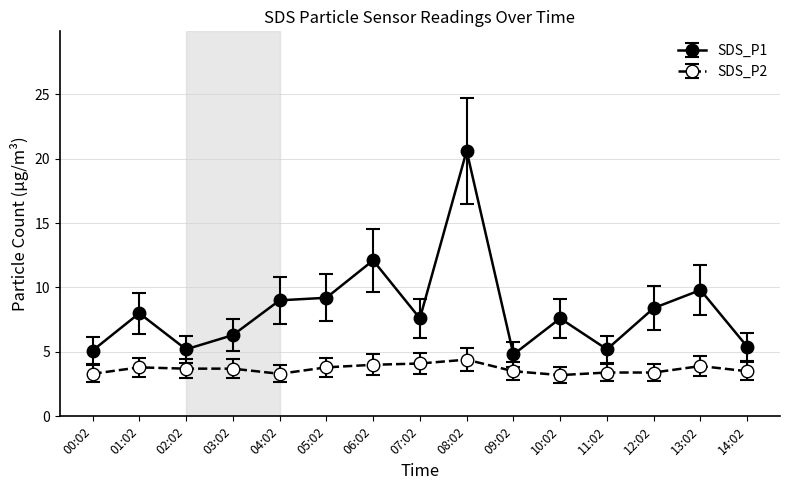

What is the difference between the second highest and minimum values in the SDS_P1 series?

7.3